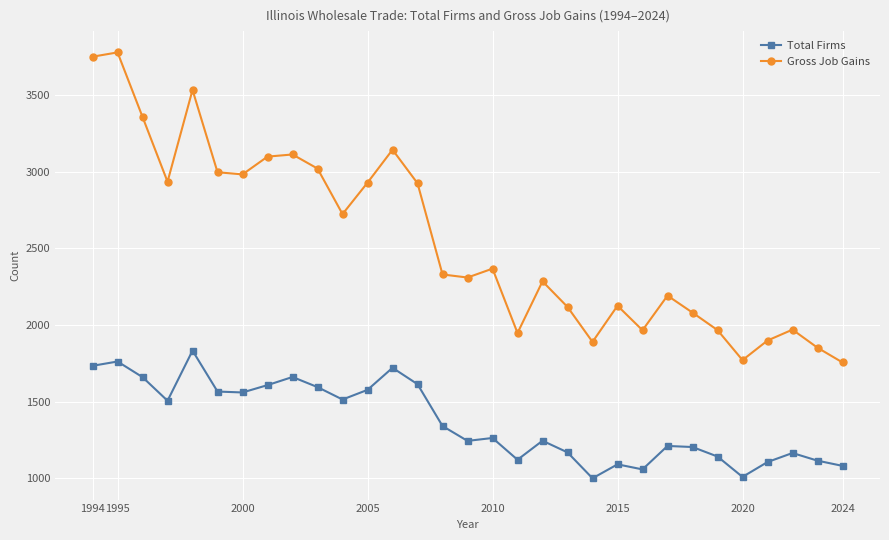

What is the minimum value for Total Firms?

1000